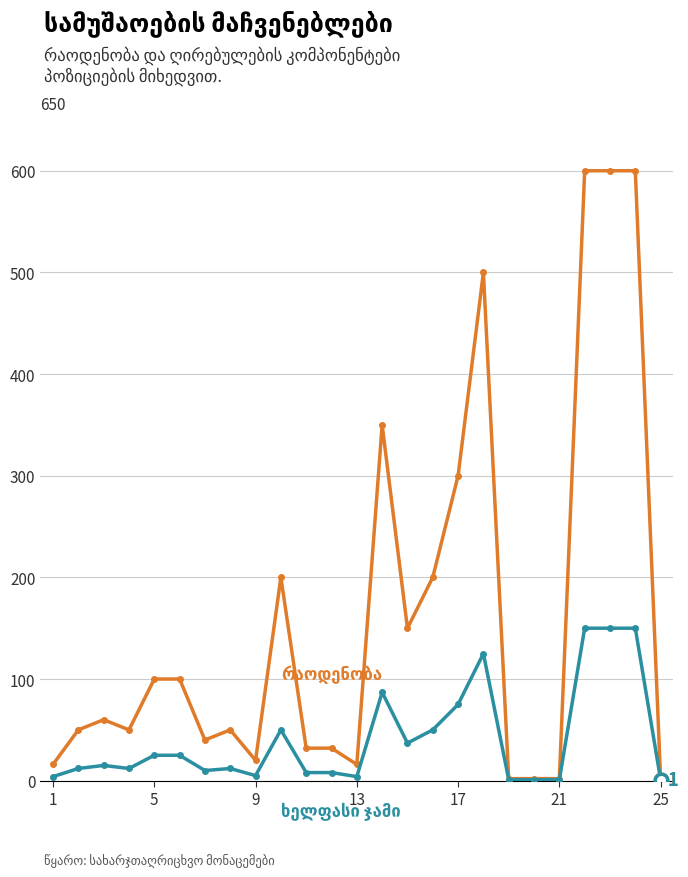

What is the maximum value shown in the chart?

600